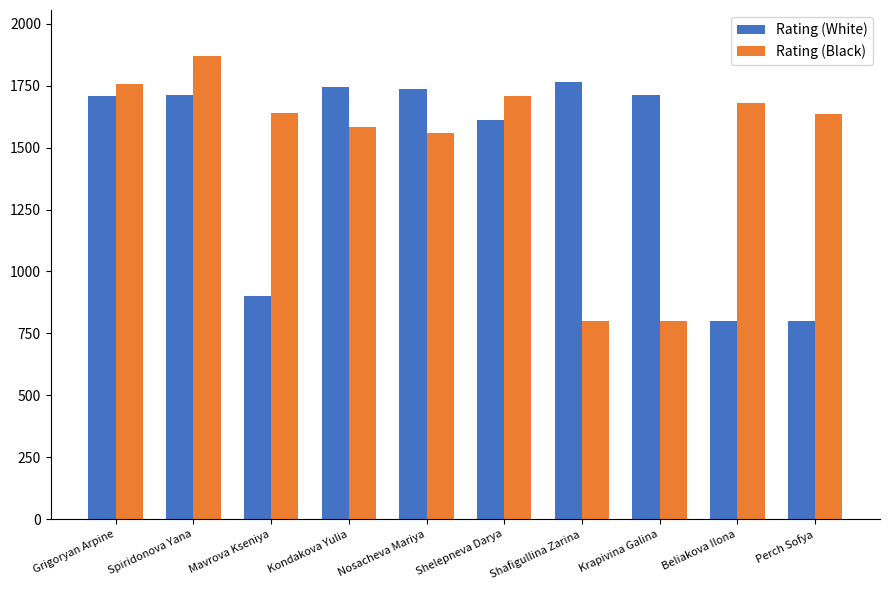

What is the label of the 10th bar from the right?

Grigoryan Arpine